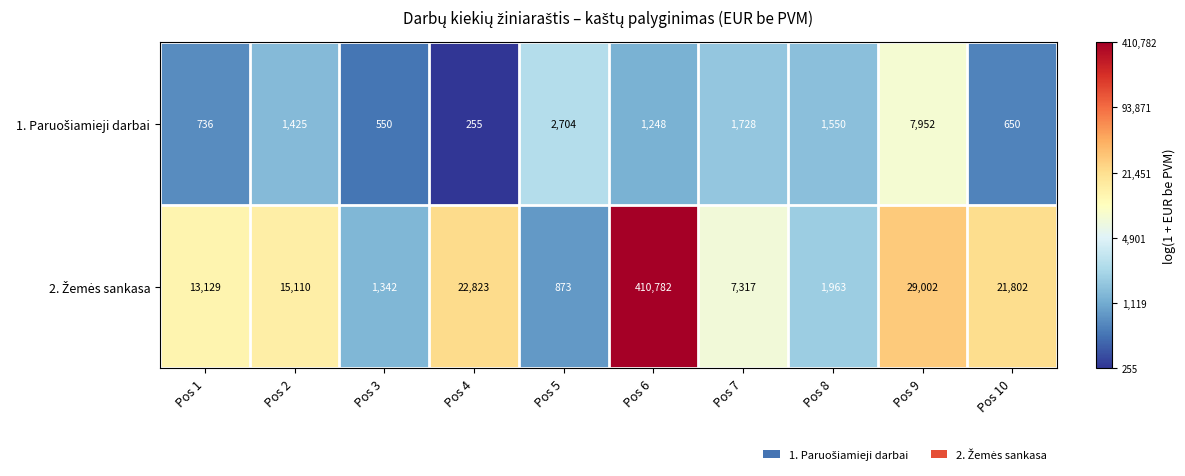

What is the smallest value displayed?

255